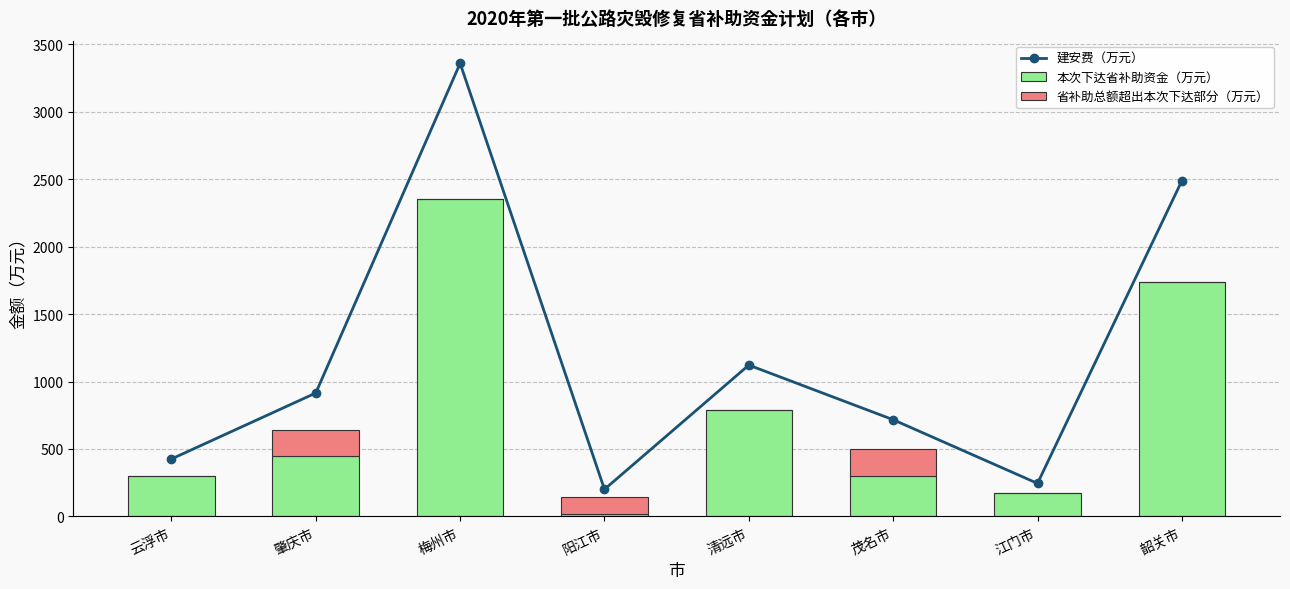

Reading right to left, what are all the values shown in this chart?

建安费（万元）: 韶关市=2488	江门市=245	茂名市=717	清远市=1122	阳江市=201	梅州市=3359	肇庆市=915	云浮市=426
本次下达省补助资金（万元）: 韶关市=1741	江门市=172	茂名市=300	清远市=786	阳江市=21	梅州市=2354	肇庆市=446	云浮市=298
省补助总额超出本次下达部分（万元）: 韶关市=0	江门市=0	茂名市=202	清远市=0	阳江市=120	梅州市=0	肇庆市=195	云浮市=0